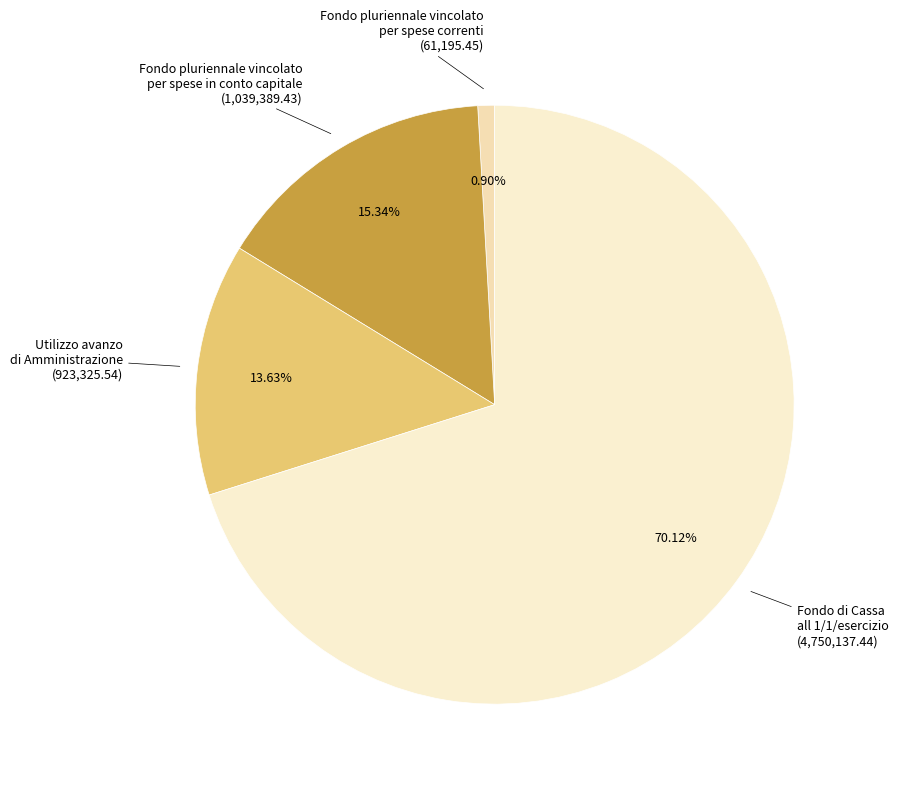

To the nearest percent, what is the average slice percentage?

25%